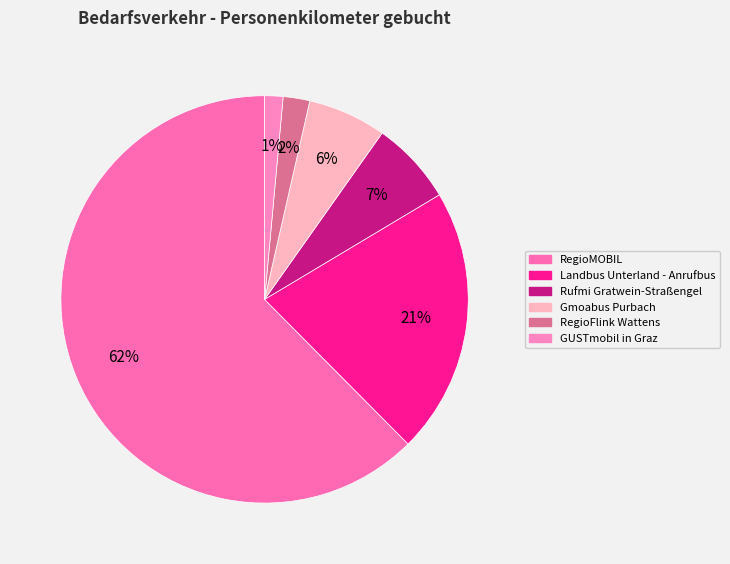

Which category accounts for the majority?

RegioMOBIL